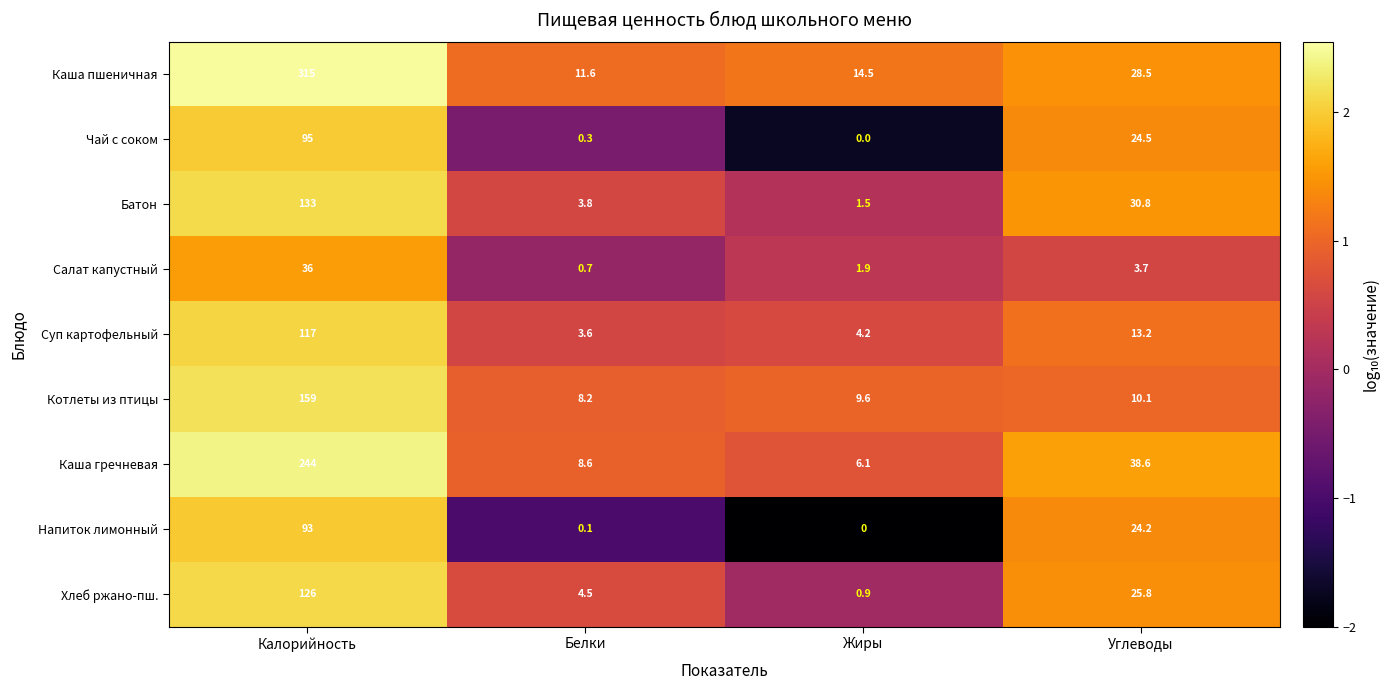

The Чай с соком series shows 35.9 at Углеводы. True or false?

False